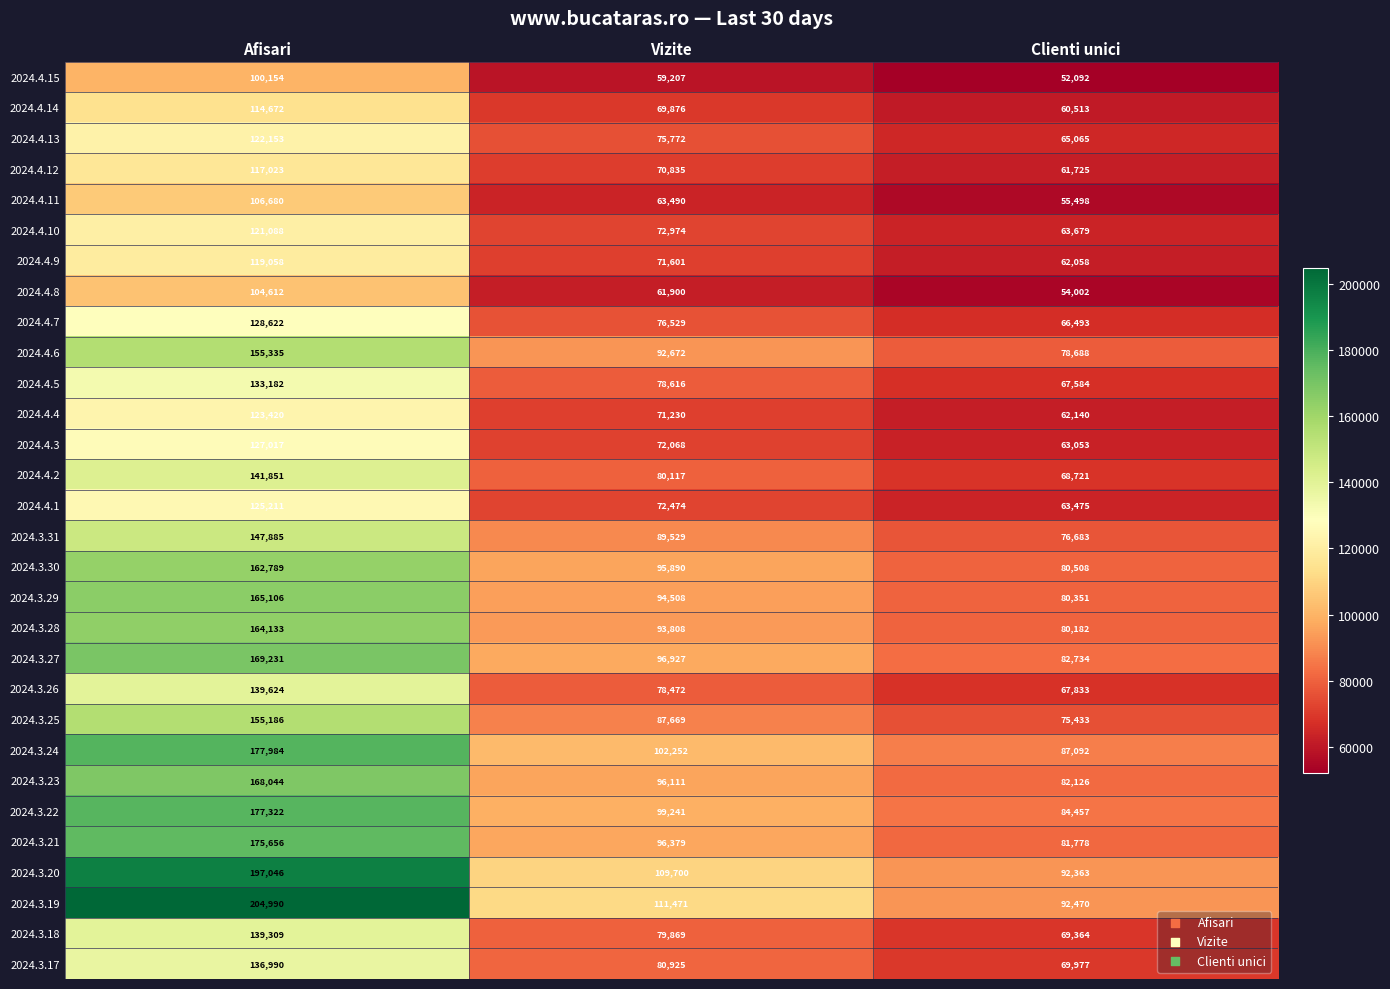

Where is 2024.3.30 nearest to the value 121648?

Vizite